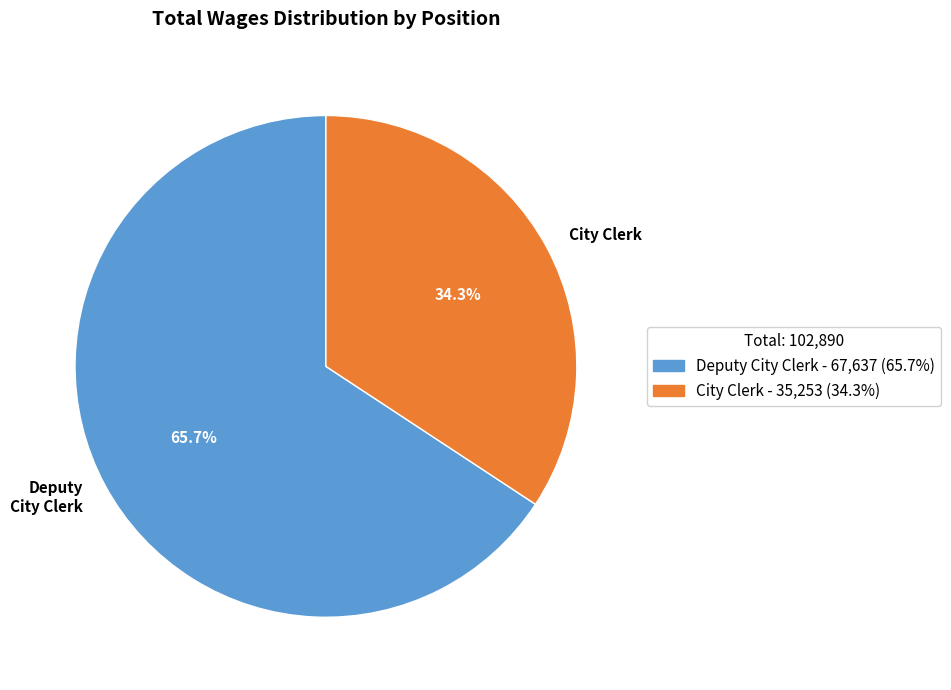

Rank the categories by value from lowest to highest.

City Clerk, Deputy City Clerk